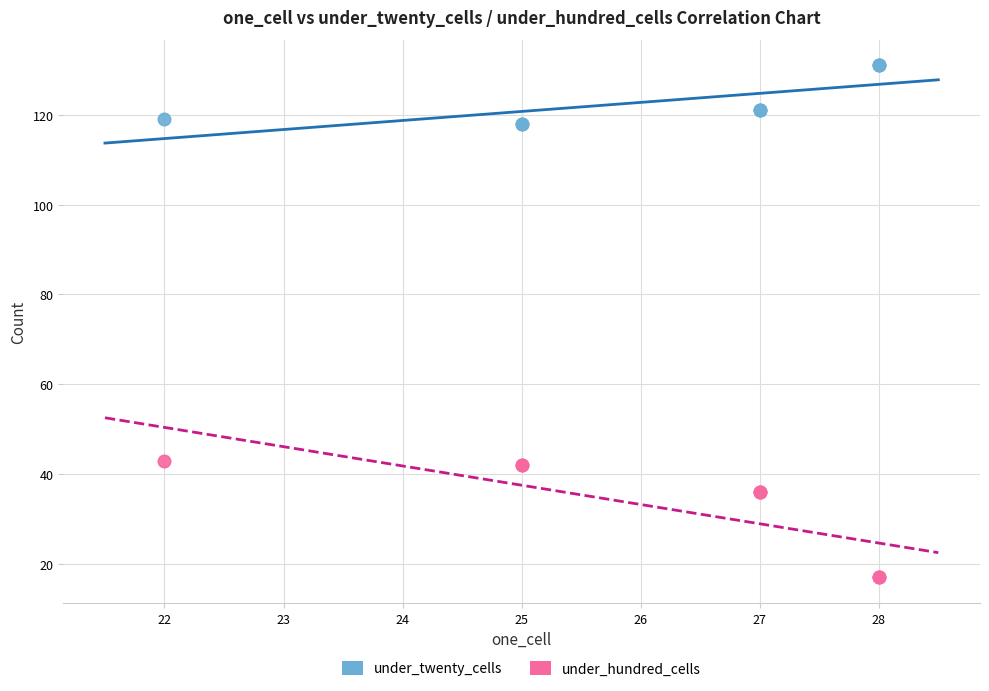

What is the X range (max minus min) for the scatter plot?

6